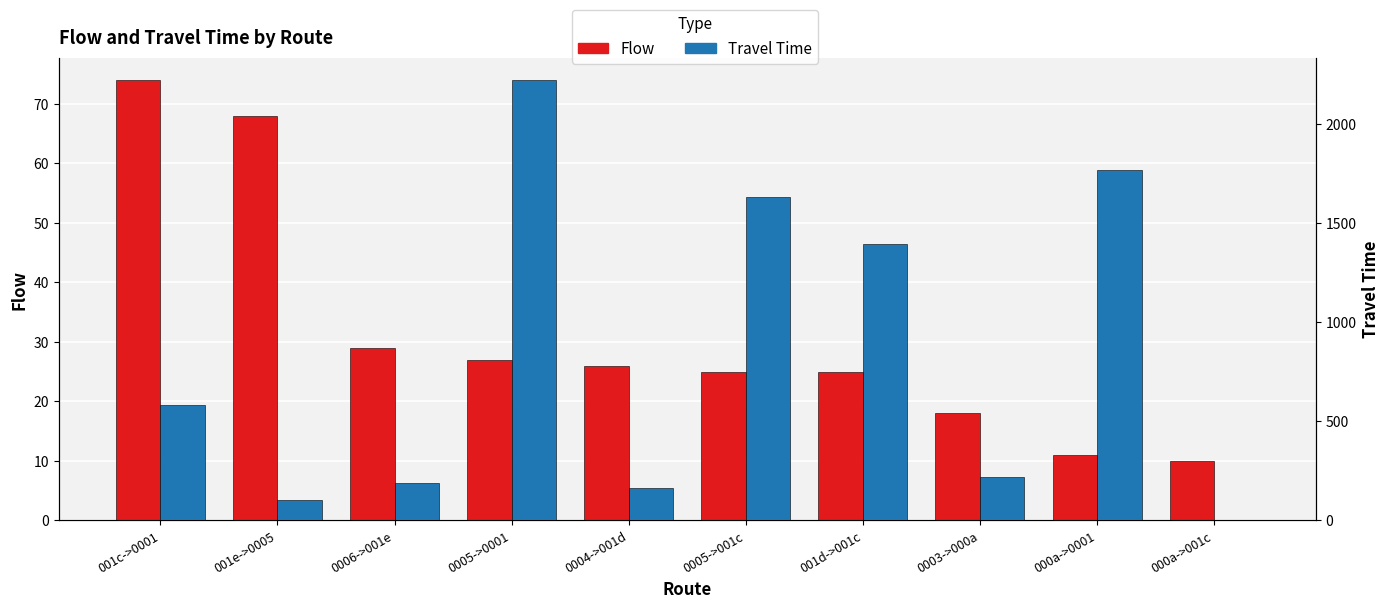

At which category is the sum across all series the highest?

0005->0001